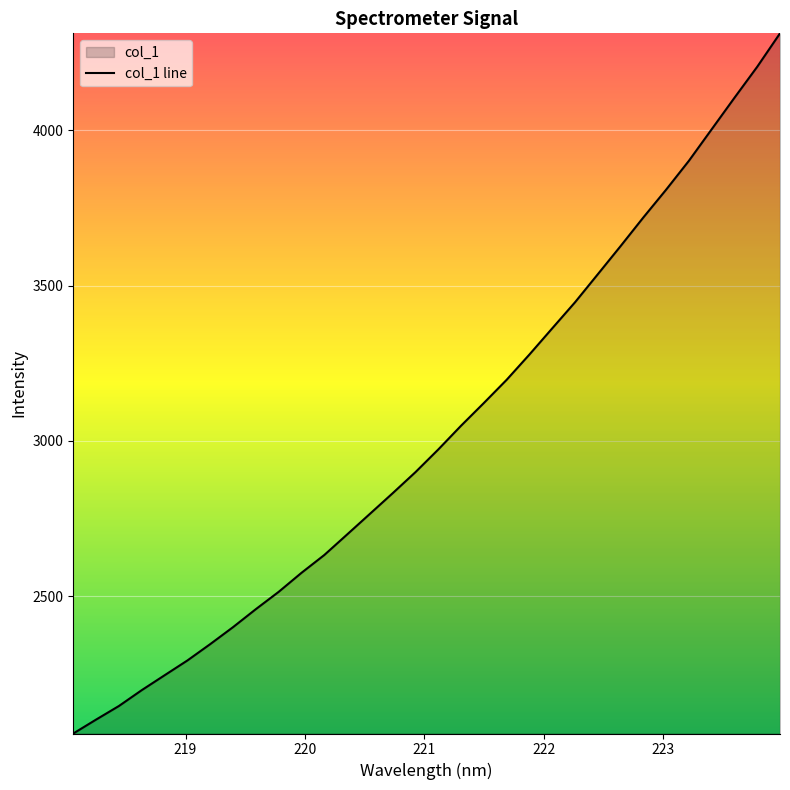

Does the chart display data point markers on the line(s)?

No